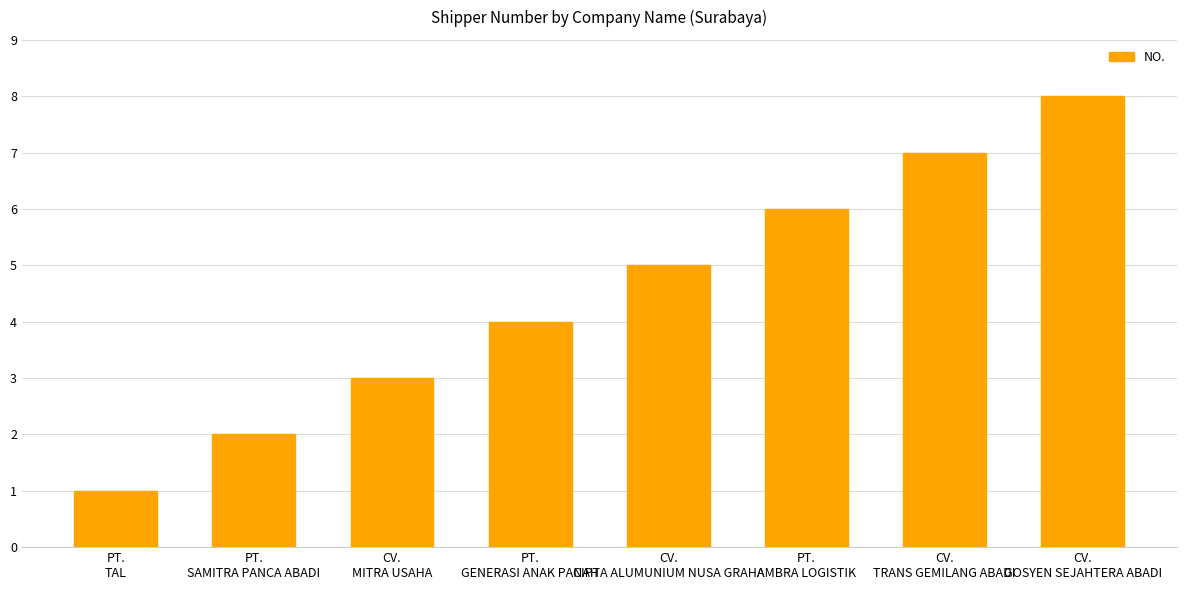

Which category has the lowest value across all series?

PT.
TAL